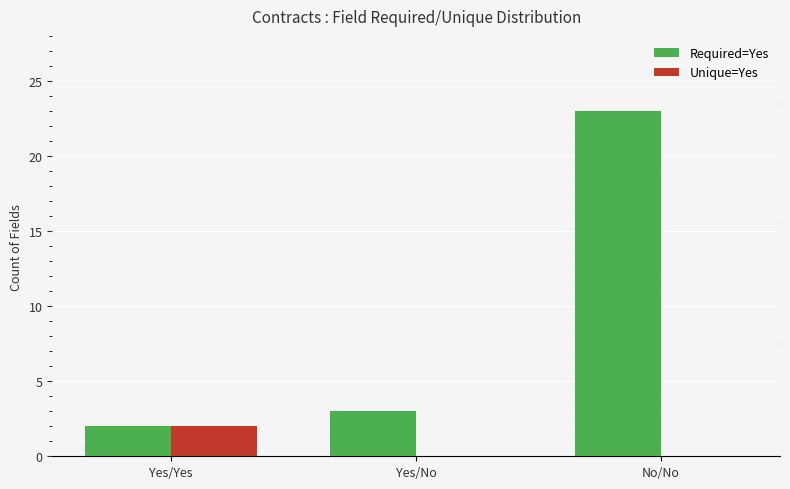

At which label is Required=Yes closest to 12?

Yes/No